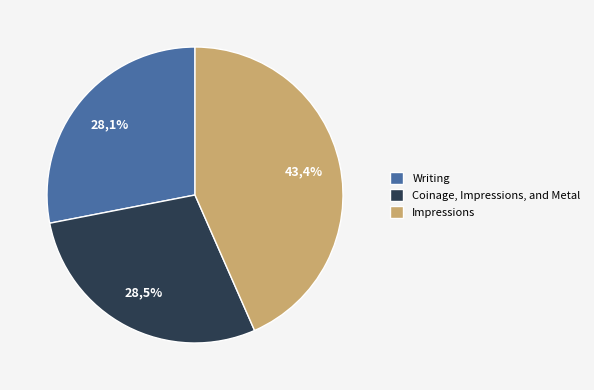

Is Writing the majority of the pie?

No